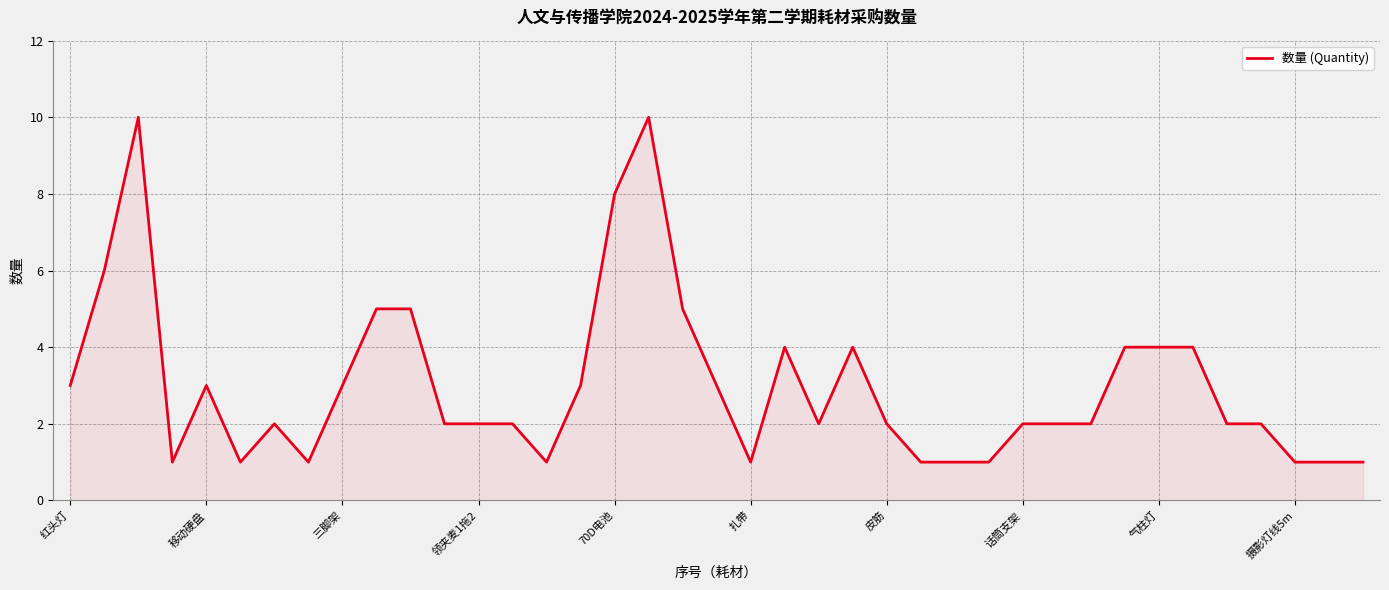

How many lines are shown in the chart?

1